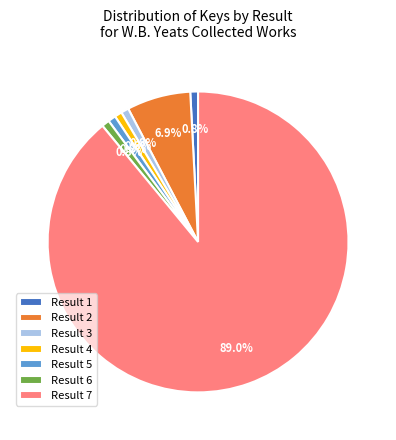

To the nearest percent, what portion does Result 4 represent?

1%